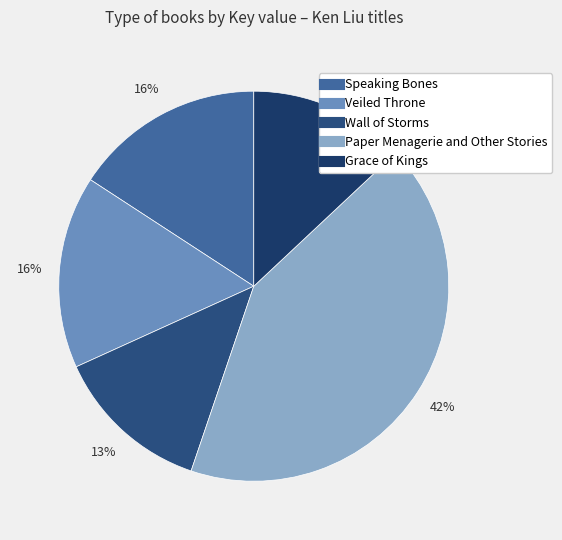

To the nearest percent, what percentage of the pie is Speaking Bones?

16%